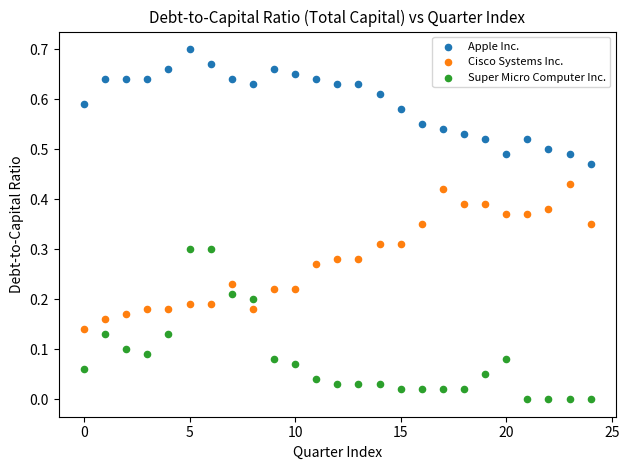

Which series reaches the minimum Y coordinate?

Super Micro Computer Inc.